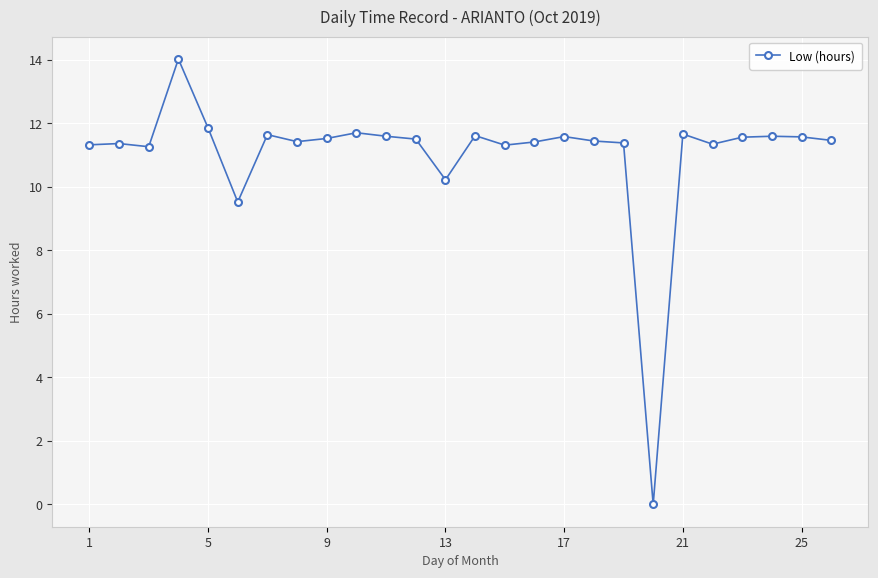

Is this an area chart (filled region under the line)?

No